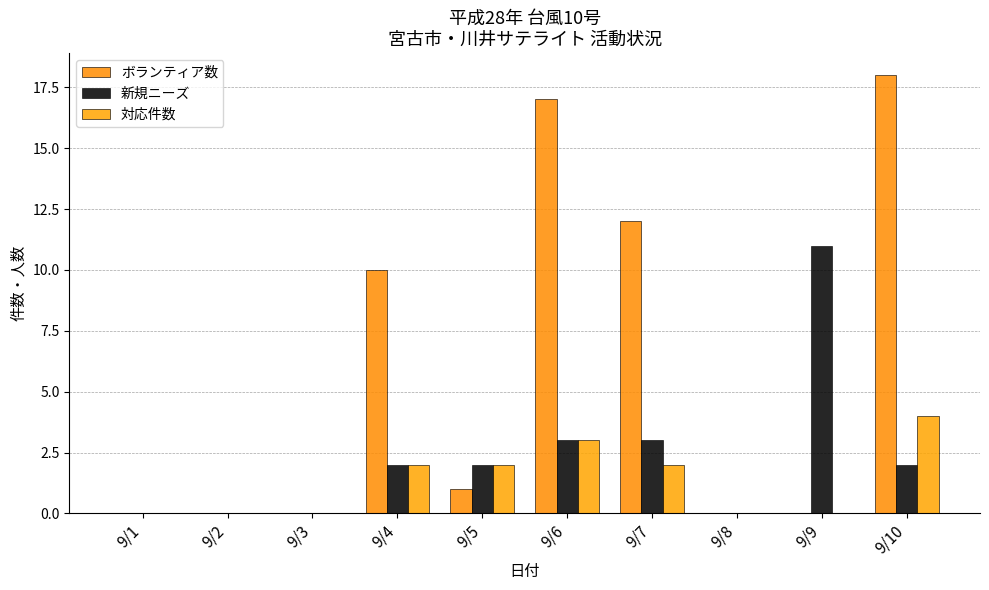

The 対応件数 series shows 0 at 9/8. True or false?

True